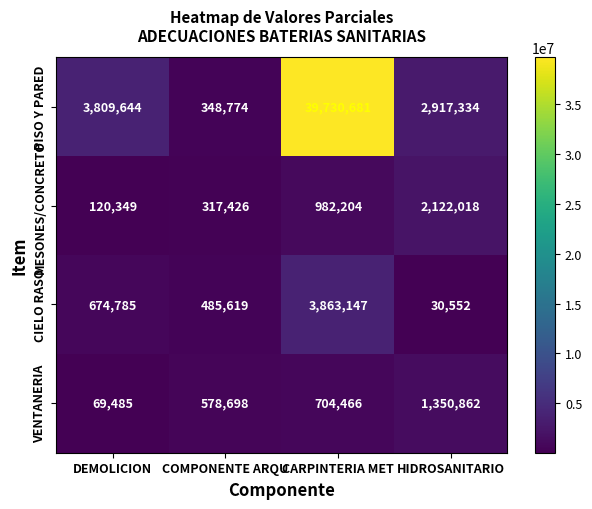

What is the total value across all series at DEMOLICION?

4674263